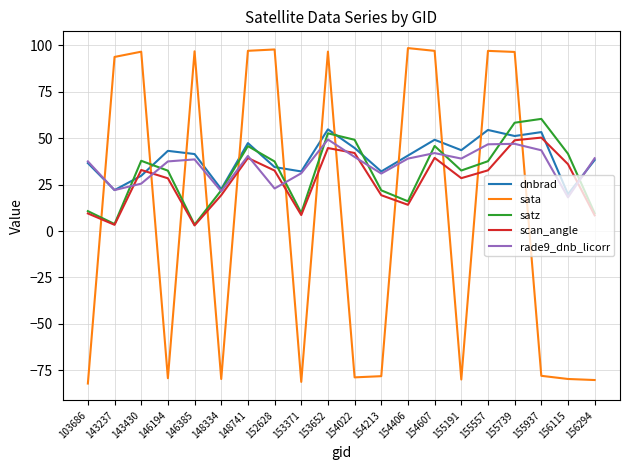

Which series has the widest spread of values?

sata